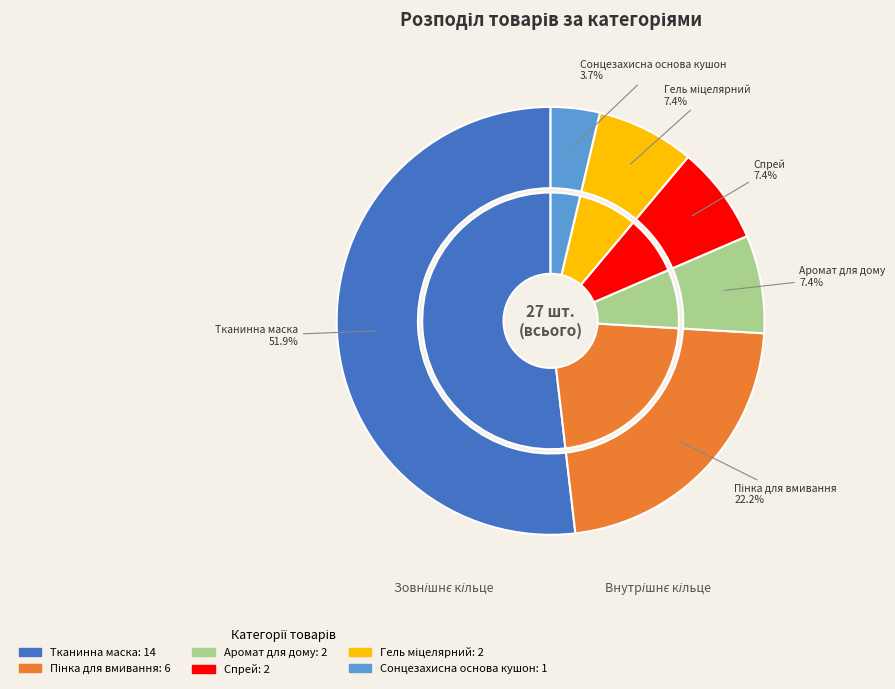

Which slice is the largest?

Тканинна маска